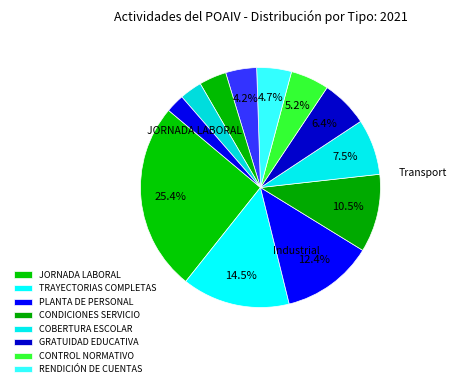

How many segments does this pie chart have?

12